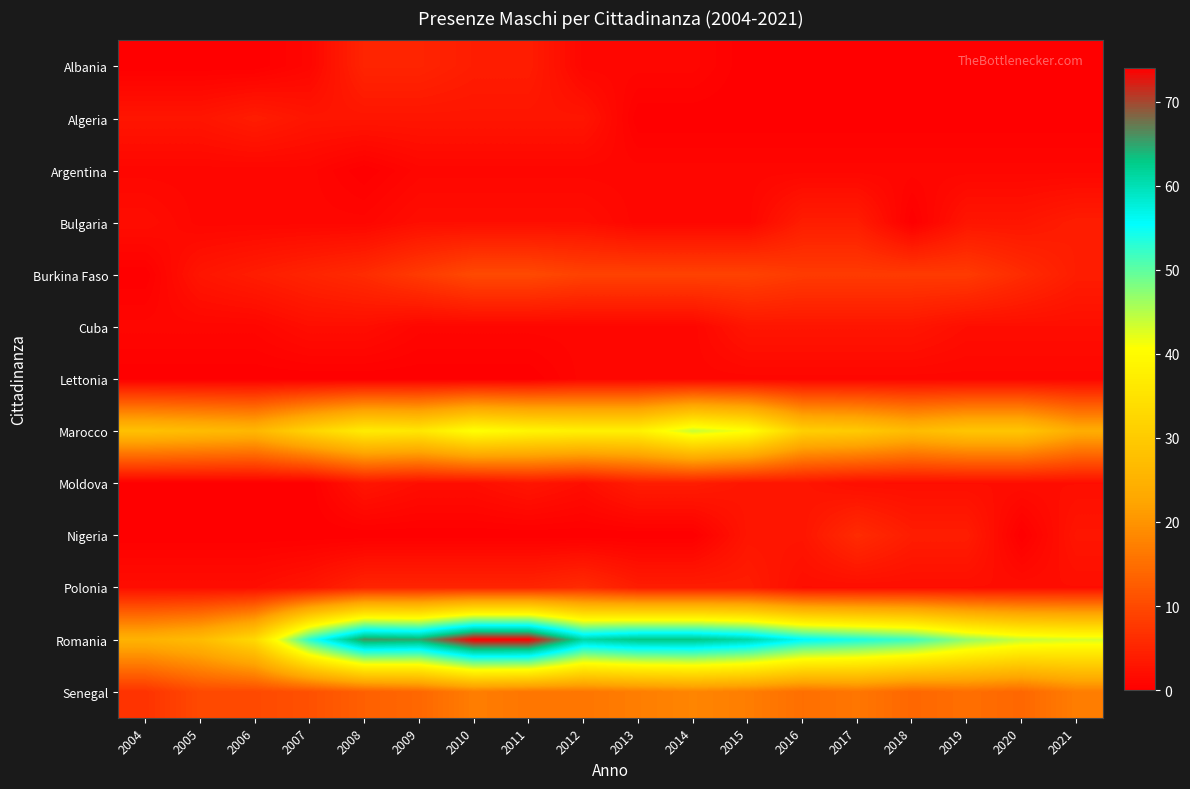

Reading left to right, extract all data points from this chart.

Albania: 2004=0	2005=0	2006=0	2007=1	2008=5	2009=5	2010=4	2011=4	2012=1	2013=1	2014=1	2015=0	2016=0	2017=0	2018=0	2019=0	2020=0	2021=0
Algeria: 2004=3	2005=3	2006=4	2007=3	2008=3	2009=3	2010=3	2011=3	2012=3	2013=0	2014=0	2015=0	2016=0	2017=0	2018=0	2019=0	2020=0	2021=0
Argentina: 2004=1	2005=1	2006=1	2007=1	2008=0	2009=1	2010=1	2011=1	2012=1	2013=1	2014=1	2015=1	2016=1	2017=1	2018=1	2019=1	2020=1	2021=1
Bulgaria: 2004=2	2005=1	2006=1	2007=1	2008=1	2009=2	2010=2	2011=2	2012=2	2013=1	2014=1	2015=1	2016=4	2017=4	2018=0	2019=3	2020=3	2021=4
Burkina Faso: 2004=0	2005=3	2006=4	2007=5	2008=6	2009=8	2010=10	2011=10	2012=9	2013=9	2014=9	2015=9	2016=8	2017=8	2018=8	2019=8	2020=6	2021=4
Cuba: 2004=1	2005=1	2006=1	2007=2	2008=2	2009=1	2010=1	2011=1	2012=1	2013=1	2014=1	2015=3	2016=3	2017=3	2018=3	2019=2	2020=2	2021=2
Lettonia: 2004=0	2005=0	2006=0	2007=0	2008=0	2009=0	2010=0	2011=0	2012=1	2013=1	2014=1	2015=1	2016=1	2017=1	2018=1	2019=1	2020=1	2021=1
Marocco: 2004=28	2005=27	2006=26	2007=32	2008=37	2009=36	2010=41	2011=39	2012=38	2013=38	2014=44	2015=41	2016=31	2017=30	2018=27	2019=29	2020=29	2021=24
Moldova: 2004=0	2005=0	2006=0	2007=0	2008=3	2009=2	2010=2	2011=3	2012=2	2013=4	2014=4	2015=3	2016=3	2017=2	2018=2	2019=2	2020=2	2021=2
Nigeria: 2004=0	2005=0	2006=0	2007=0	2008=0	2009=0	2010=0	2011=0	2012=0	2013=0	2014=0	2015=3	2016=3	2017=6	2018=4	2019=4	2020=0	2021=3
Polonia: 2004=2	2005=2	2006=2	2007=3	2008=5	2009=5	2010=5	2011=5	2012=6	2013=4	2014=4	2015=4	2016=2	2017=2	2018=2	2019=2	2020=2	2021=2
Romania: 2004=25	2005=27	2006=33	2007=53	2008=66	2009=65	2010=74	2011=74	2012=61	2013=63	2014=63	2015=61	2016=56	2017=54	2018=52	2019=47	2020=44	2021=43
Senegal: 2004=7	2005=10	2006=10	2007=11	2008=13	2009=14	2010=17	2011=16	2012=16	2013=17	2014=18	2015=17	2016=15	2017=16	2018=14	2019=15	2020=14	2021=17